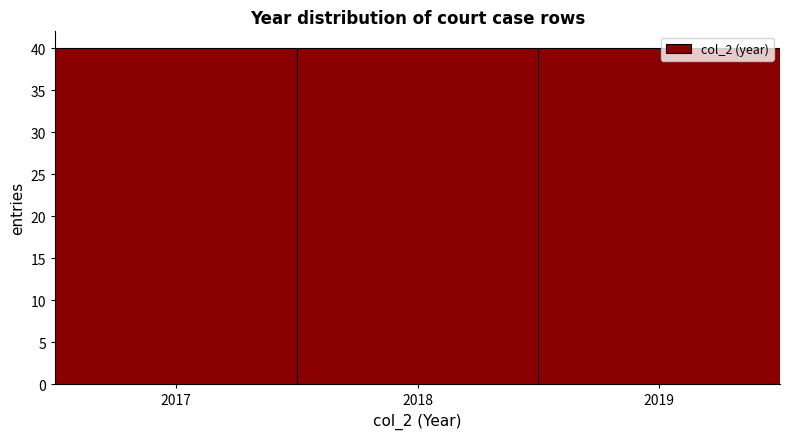

How tall is the bar that spans 2018.5 to 2019.5 on the x-axis? The values are not printed on the chart, so give them approximately, as read against the axis.

40